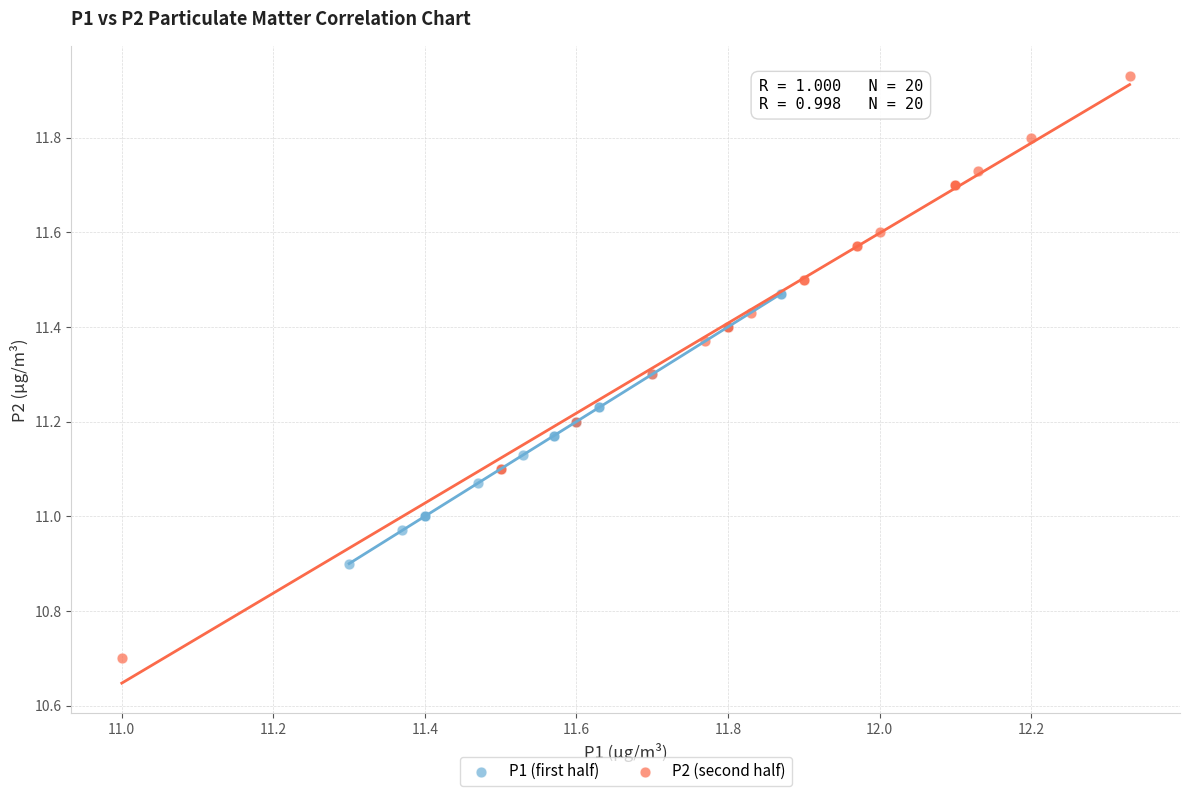

Which series contains the highest Y value?

P2 (second half)